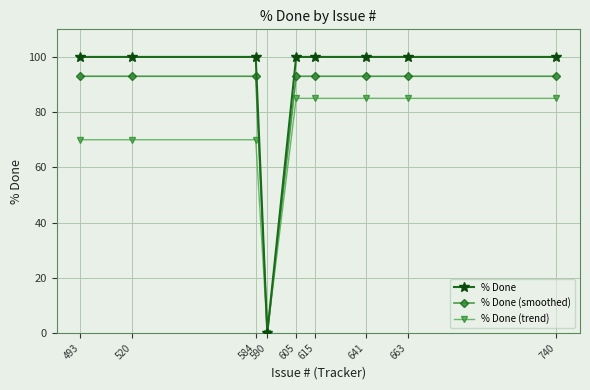

Which series has the largest range (max minus min)?

% Done